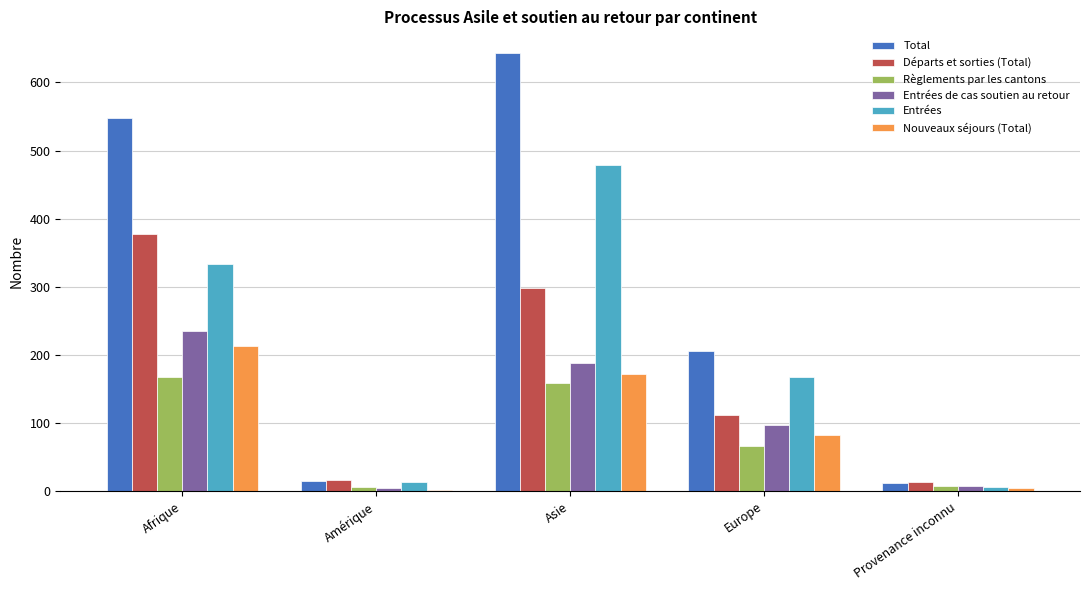

Which series has the widest spread of values?

Total